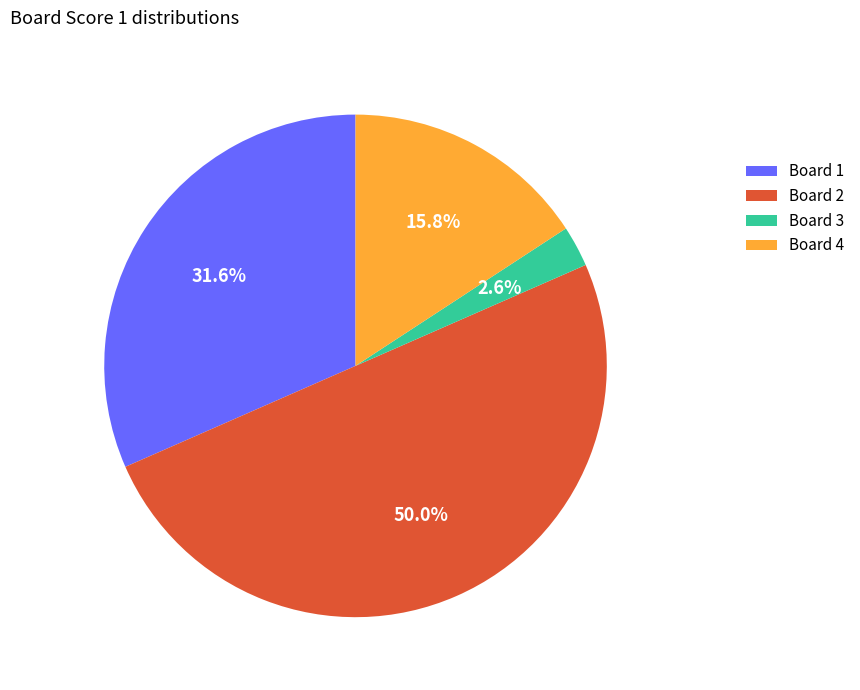

How many segments does this pie chart have?

4